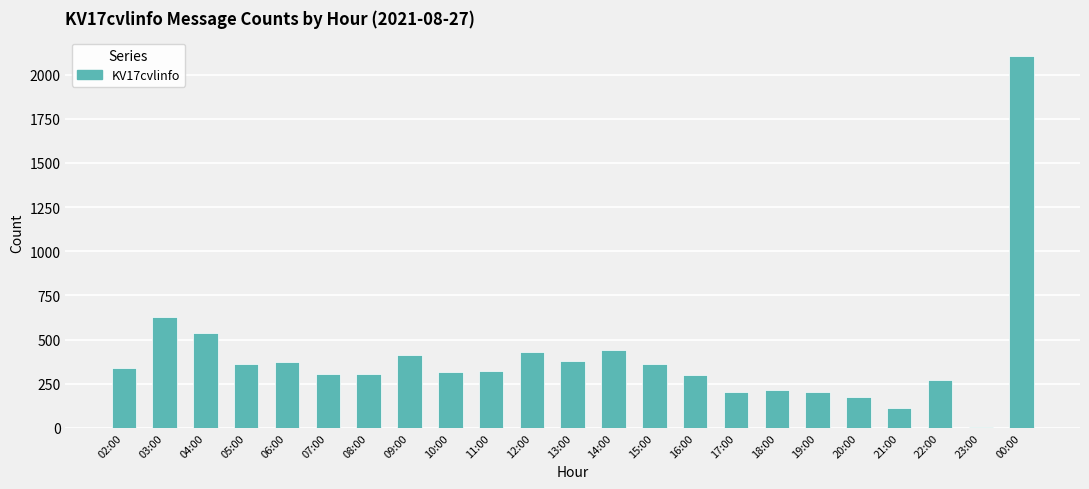

Is it true that the value at 20:00 is 177?

True